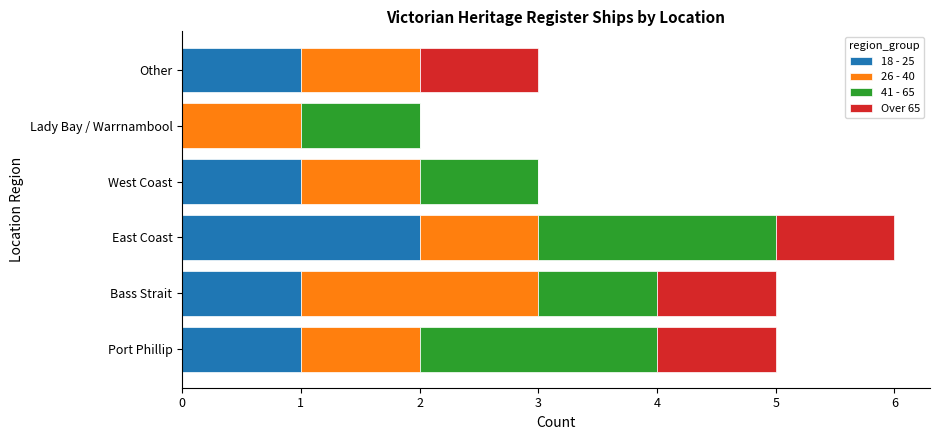

Is it true that 18 - 25 equals 1 at Lady Bay / Warrnambool?

False